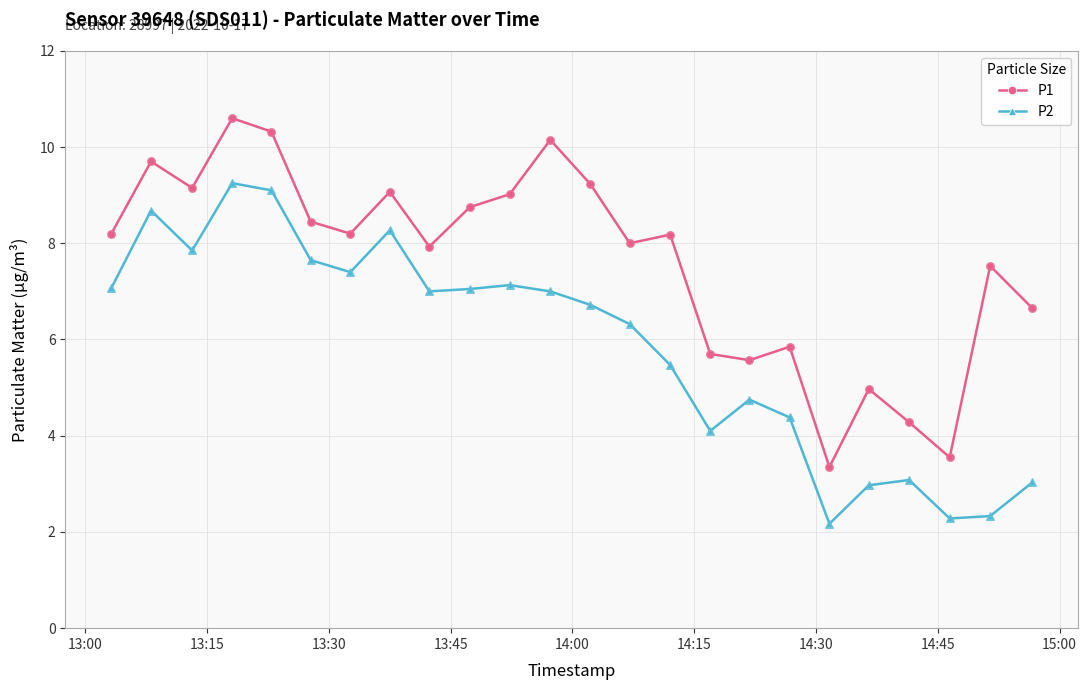

Which series has the largest total across all categories?

P1